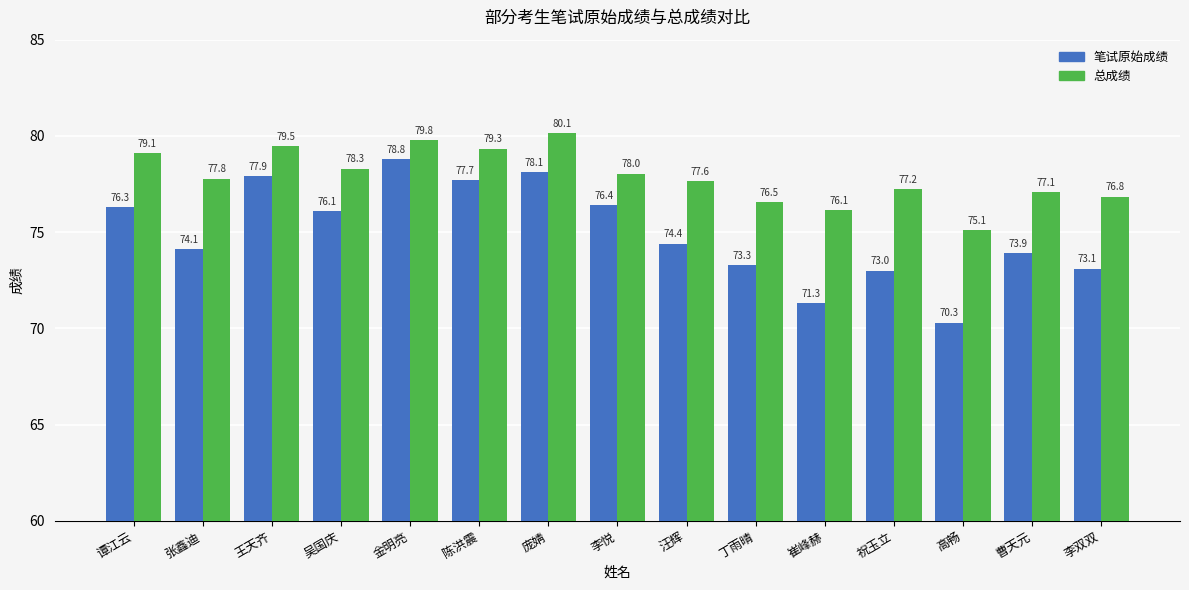

Are the bars grouped side by side (vs. stacked)?

Yes